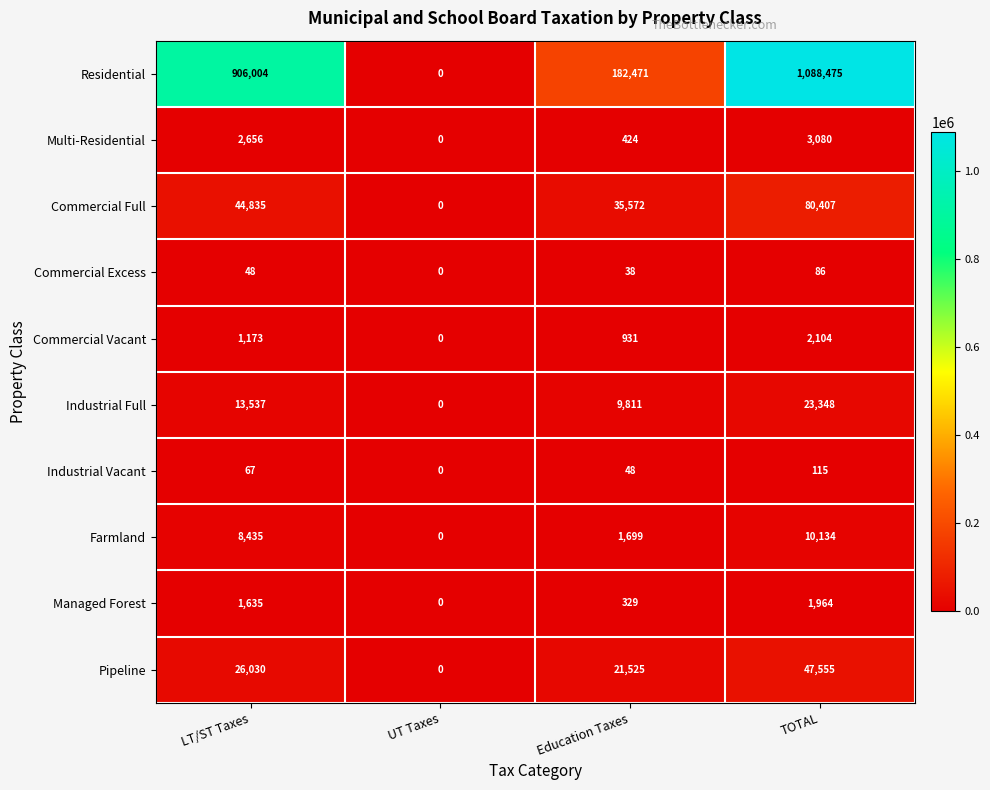

Which series has the largest range (max minus min)?

Residential